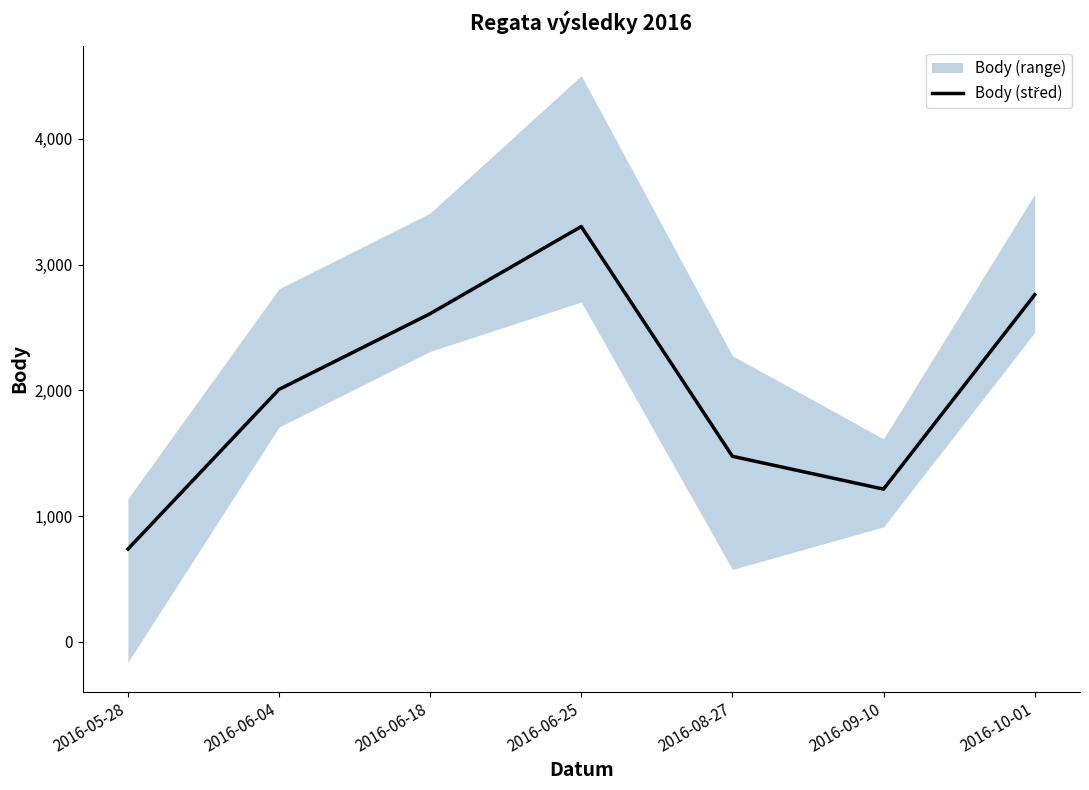

What is the label of the 3rd point from the right?

2016-08-27